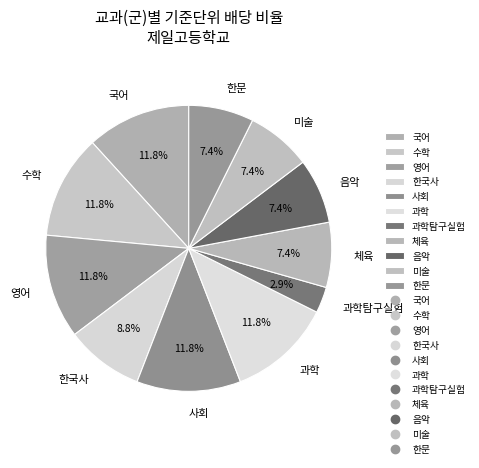

Between 과학탐구실험 and 영어, which is larger?

영어